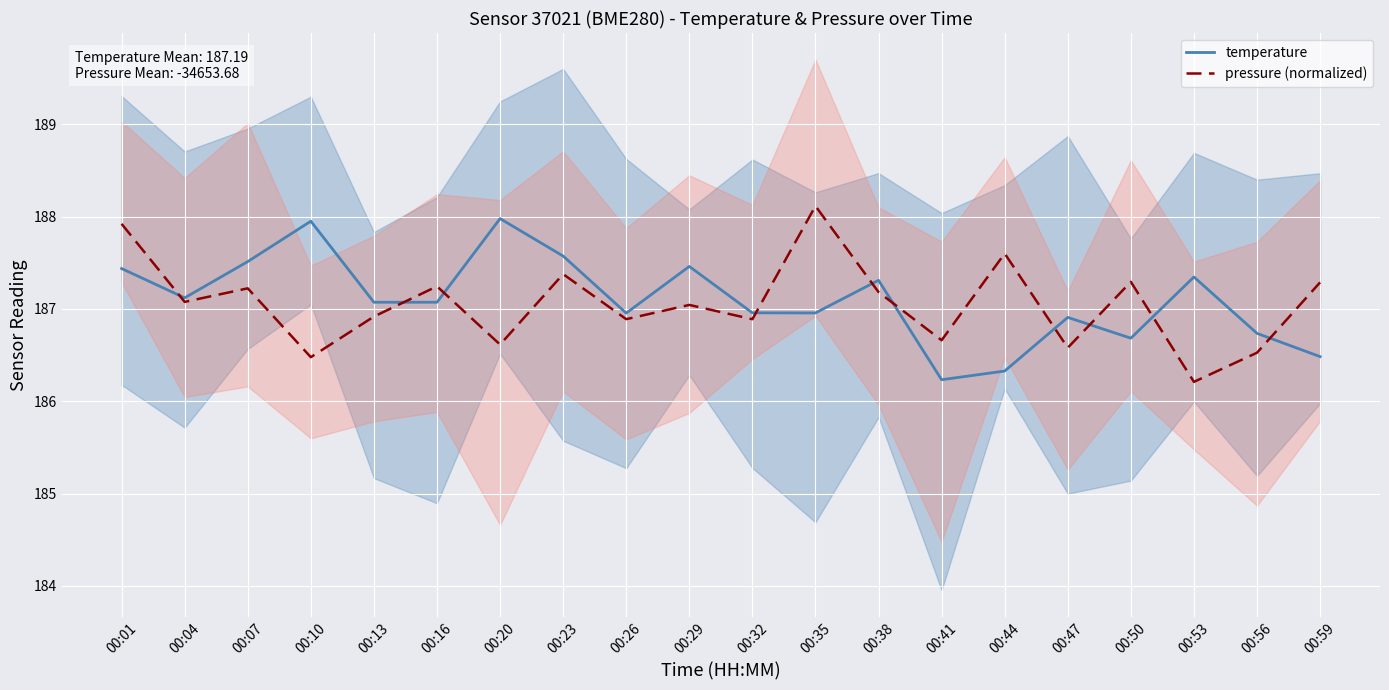

How many values in the temperature series are below 187?

9